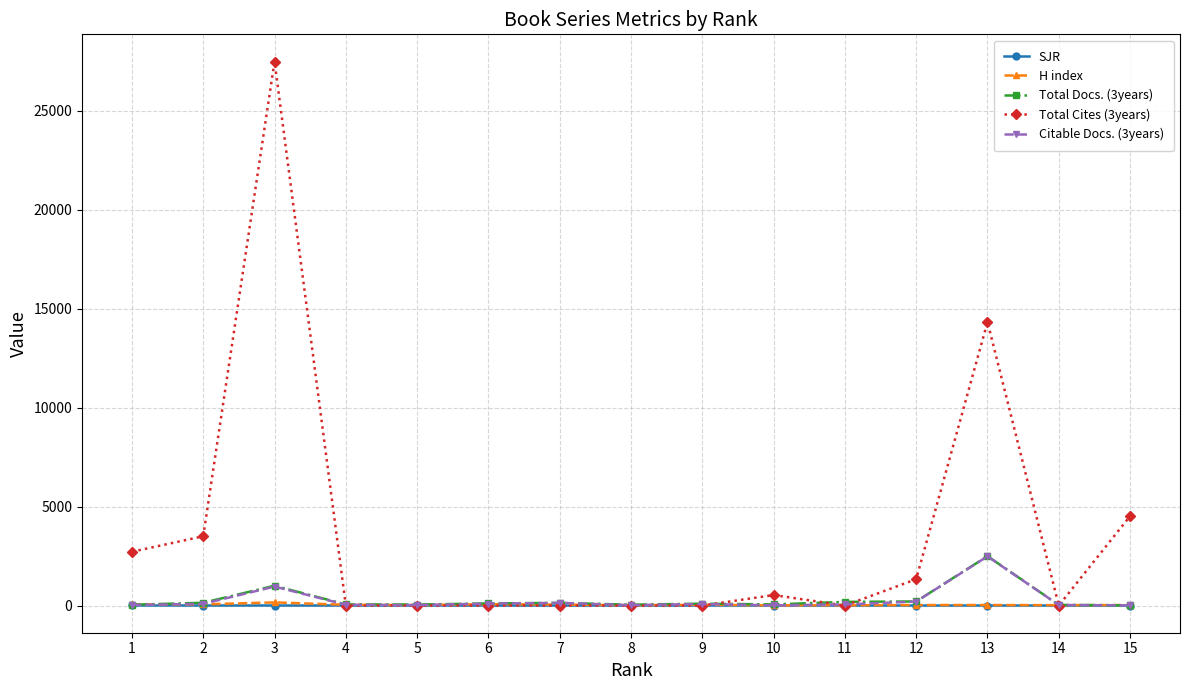

What is the lowest value of the Citable Docs. (3years) series?

8.0